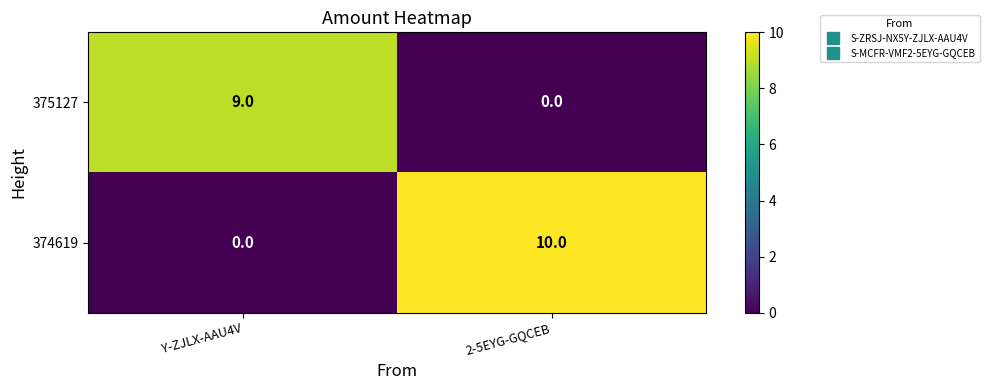

What is the maximum value for 374619?

10